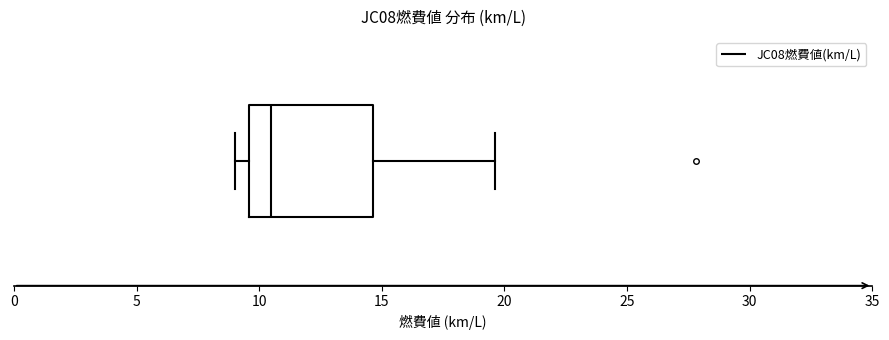

Read this box plot against the x-axis: the position of the median line, the range covered by the box, and the ends of both whiskers. The values are not printed on the chart, so give them approximately, as read against the axis.

median 10.5, box 9.5 to 14.5, whiskers 9.0 to 19.5